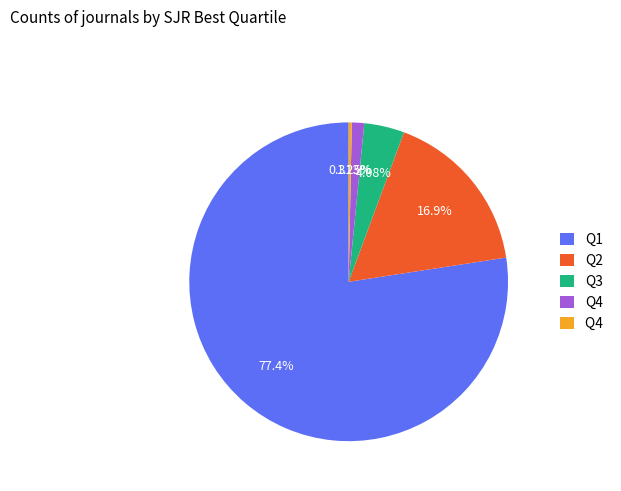

Is there a majority slice in this chart?

Yes